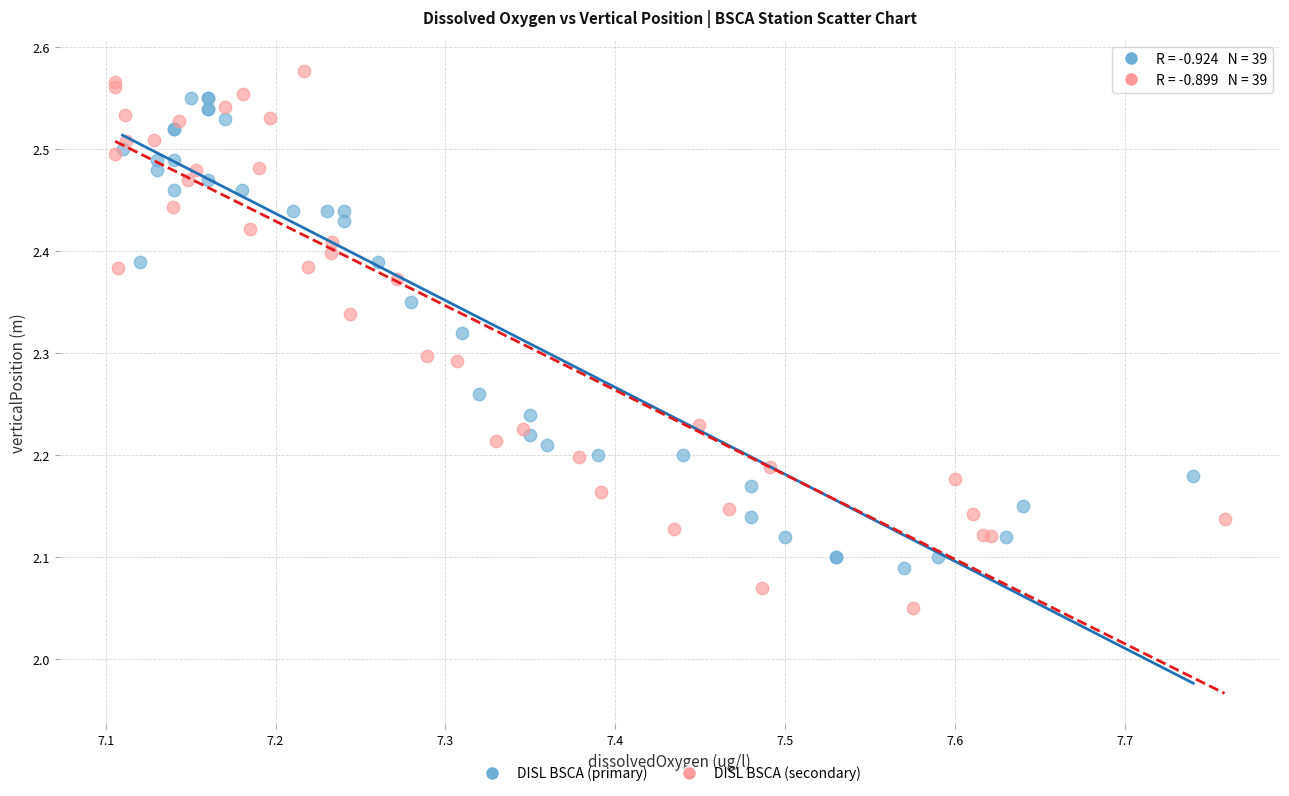

Which series reaches the minimum Y coordinate?

DISL BSCA (secondary)